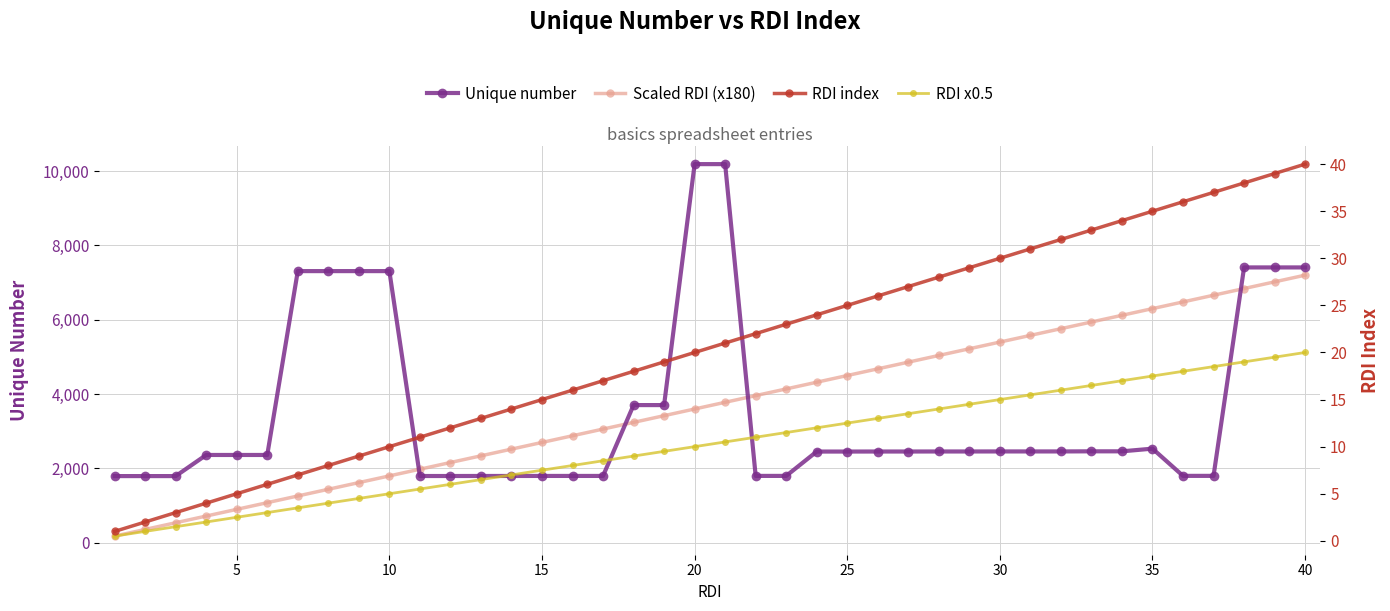

Where does the RDI x0.5 series first go above 10?

20